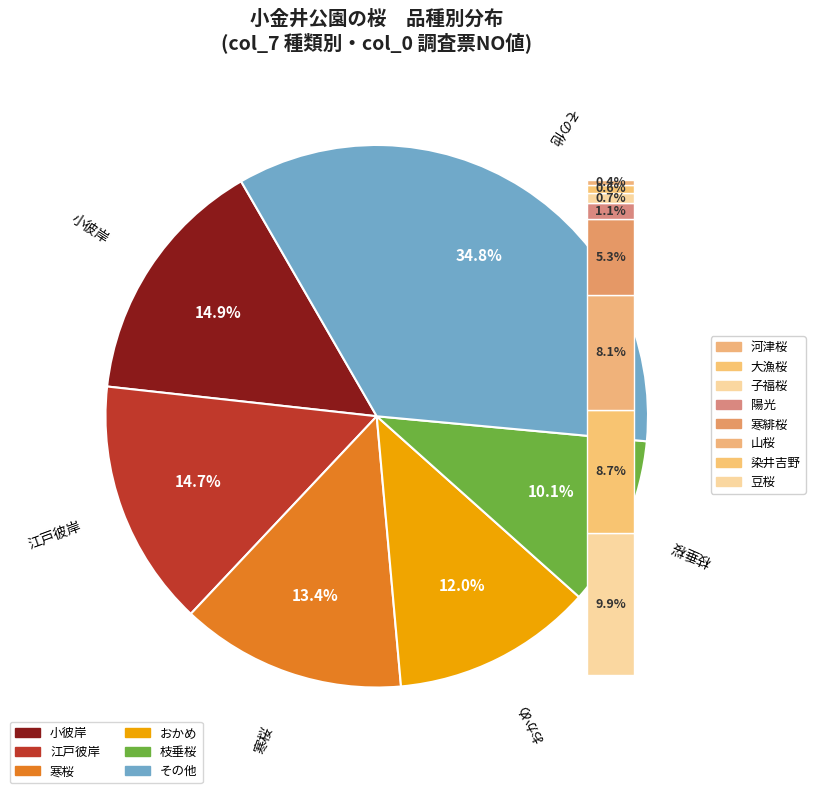

What percentage do 河津桜 and おかめ together represent?

12.3%